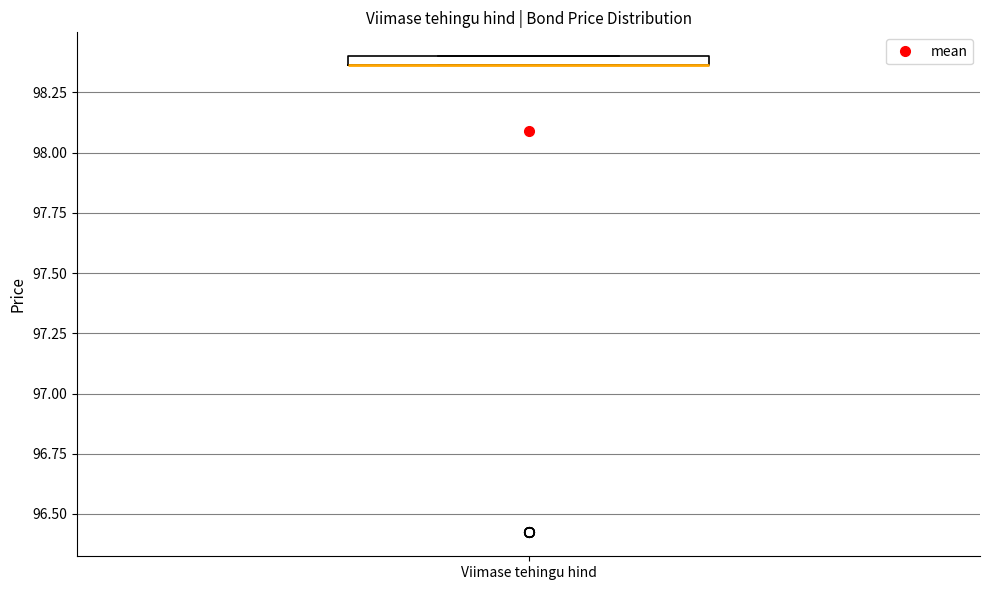

Where is the lower edge of the box for Viimase tehingu hind on the y-axis? The values are not printed on the chart, so give them approximately, as read against the axis.

98.35